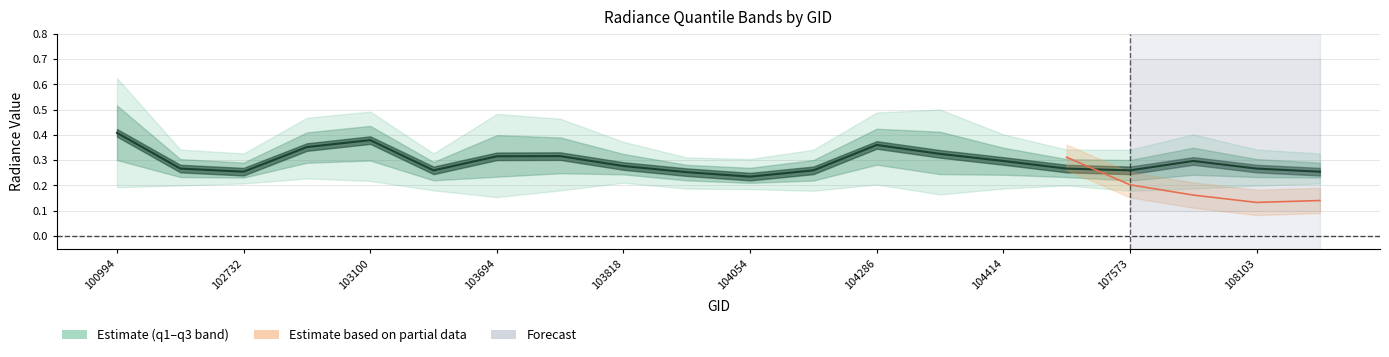

At which category does the chart reach its peak across all series?

100994